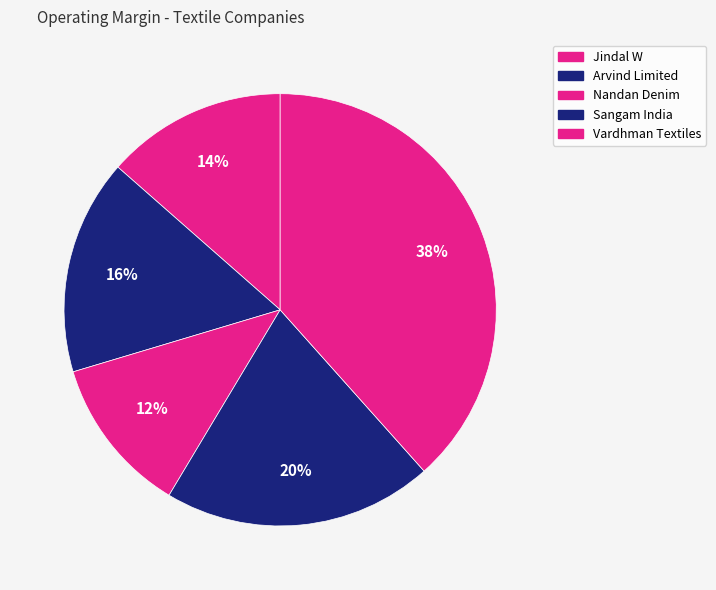

Is the sum of Arvind Limited and Vardhman Textiles greater than half?

Yes